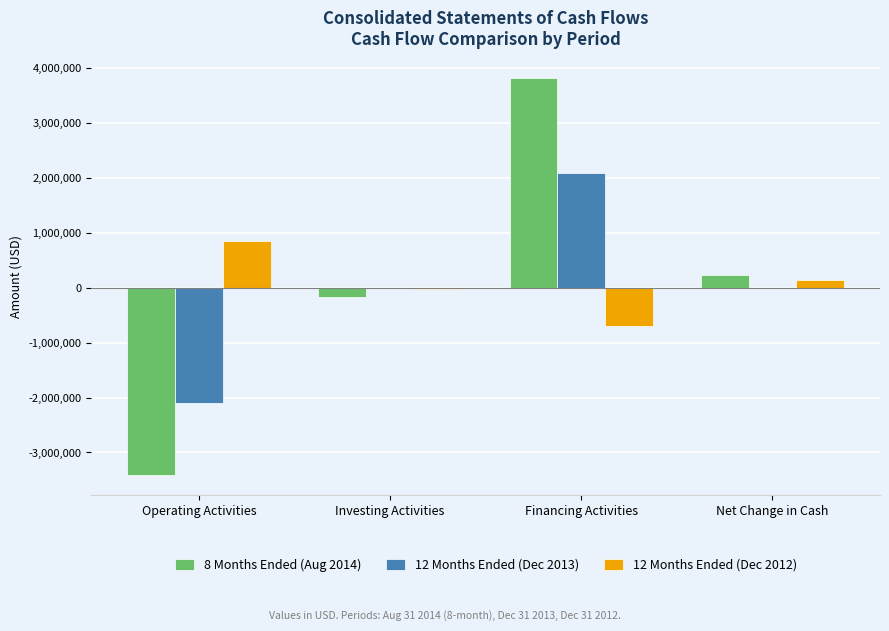

The value of 12 Months Ended (Dec 2013) at Financing Activities is 551734. True or false?

False